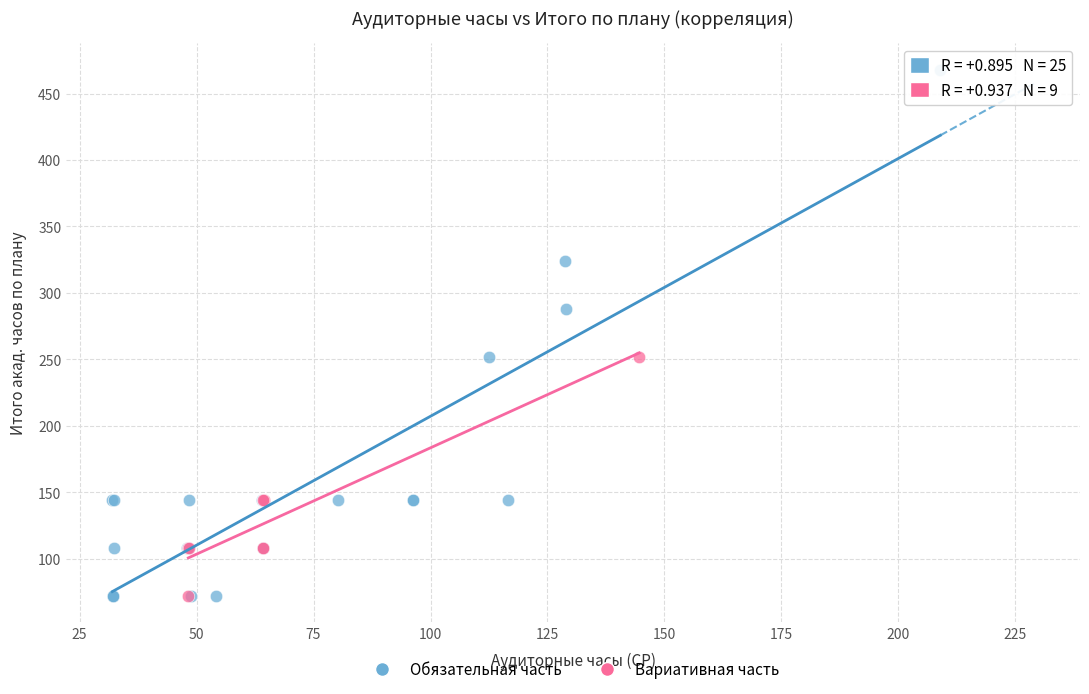

Which series has the largest Y range (max minus min)?

Обязательная часть